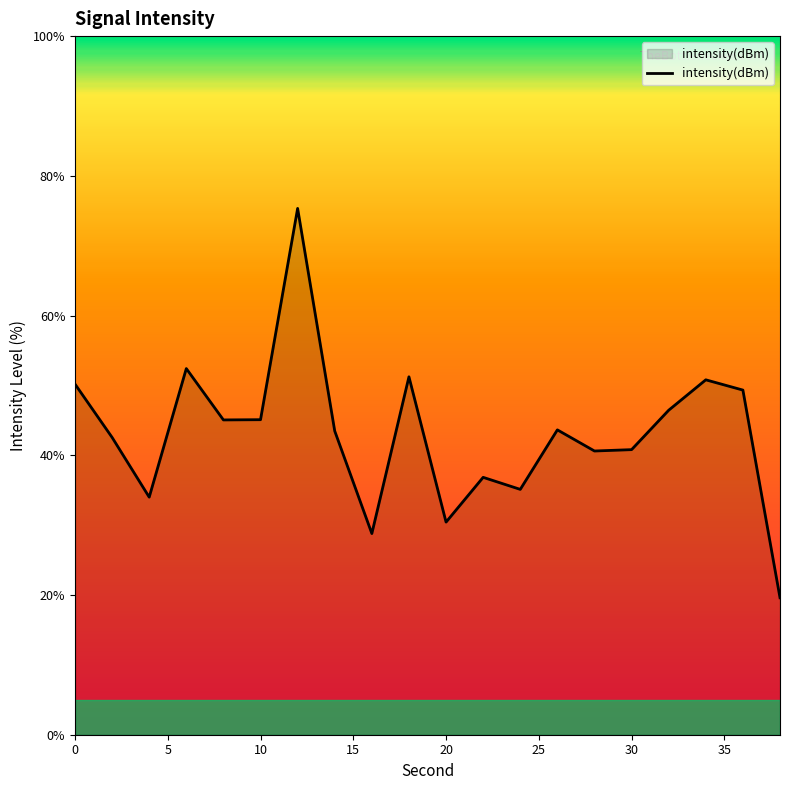

What is the minimum value shown in the chart?

19.6